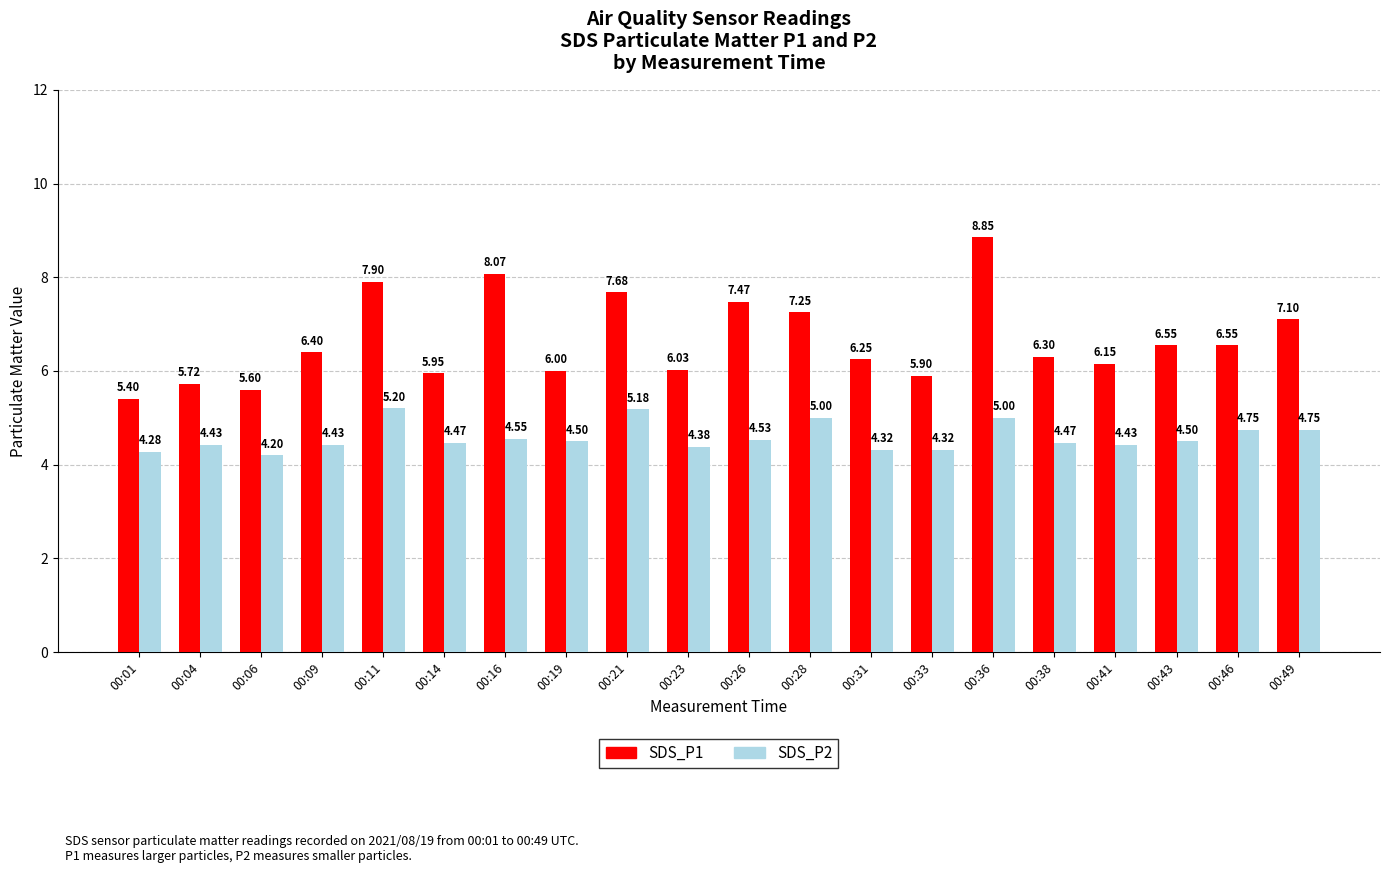

What value does the SDS_P2 series have at 00:26?

4.5